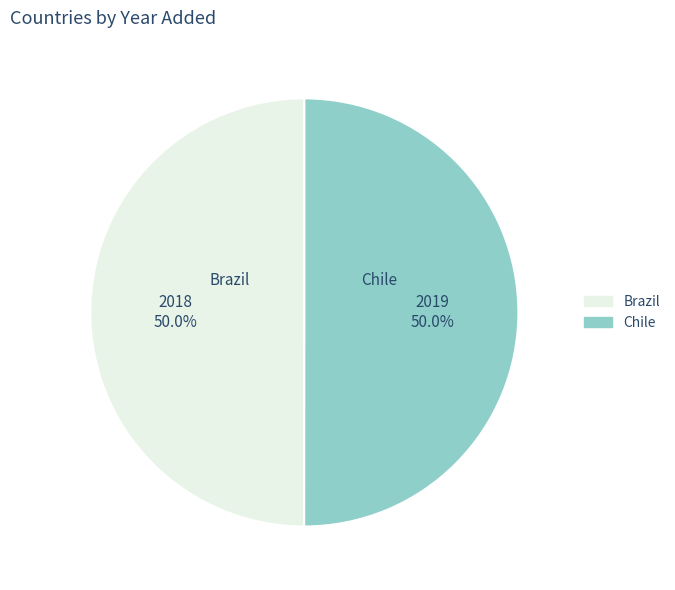

How many segments does this pie chart have?

2